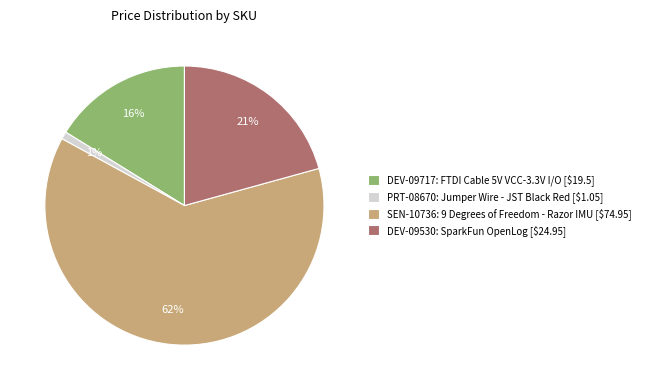

Does PRT-08670: Jumper Wire - JST Black Red represent more than half of the total?

No